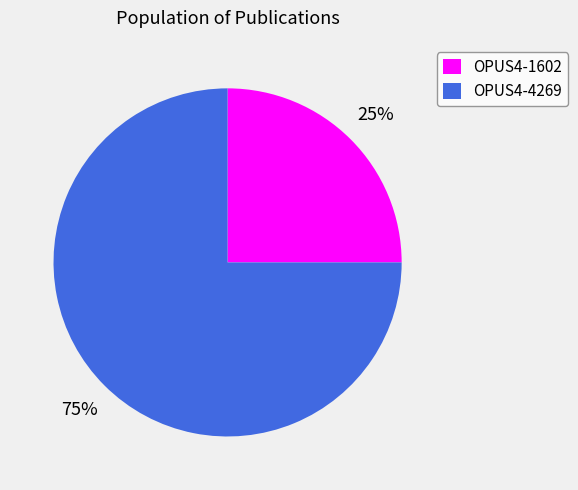

The OPUS4-1602 slice represents 25% of the pie. True or false?

True